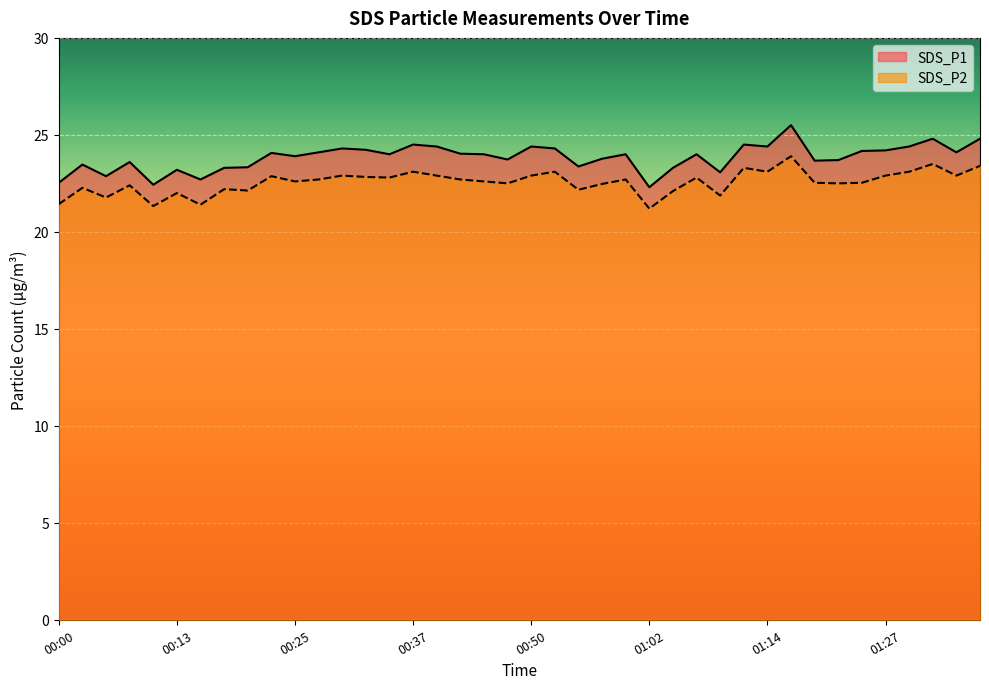

What is the greatest value displayed?

25.5